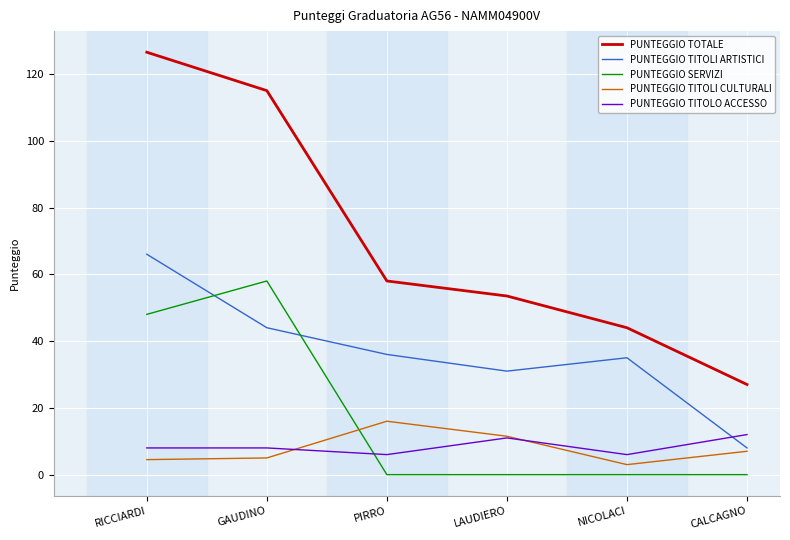

True or false: PUNTEGGIO TITOLI ARTISTICI and PUNTEGGIO TITOLO ACCESSO intersect in this chart.

True